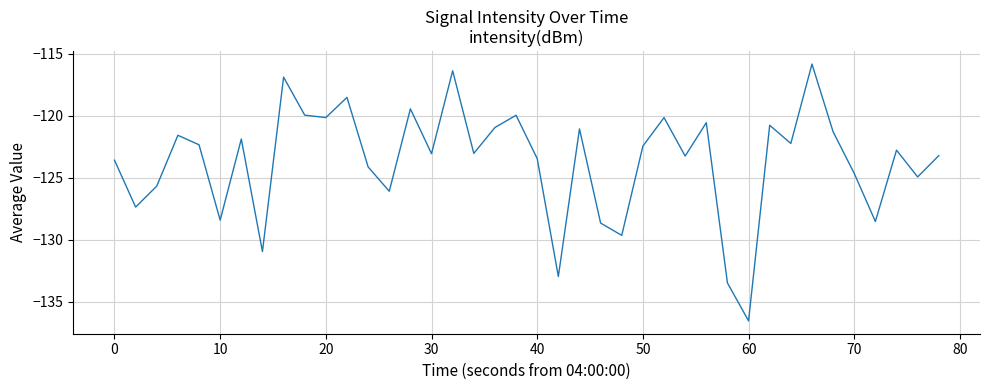

What is the smallest value displayed?

-136.5